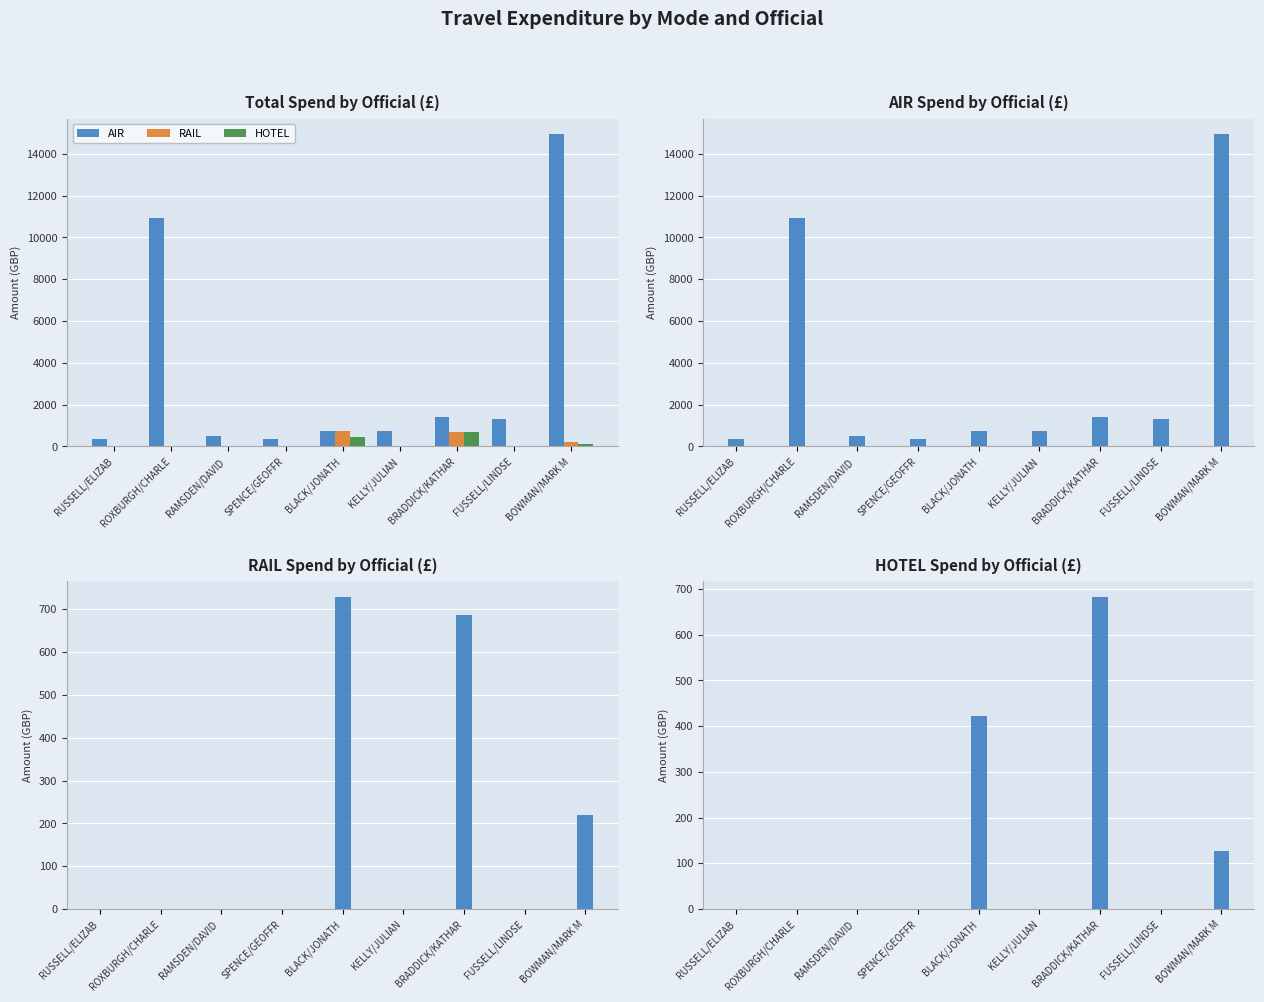

What is the average value of the AIR series?

3472.4